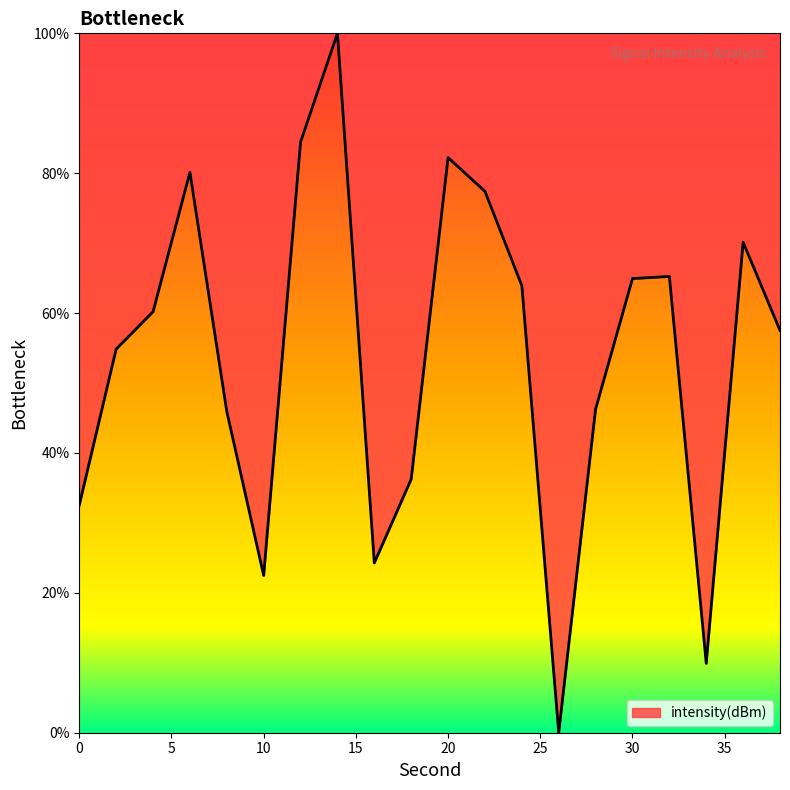

What is the maximum value shown in the chart?

100.0